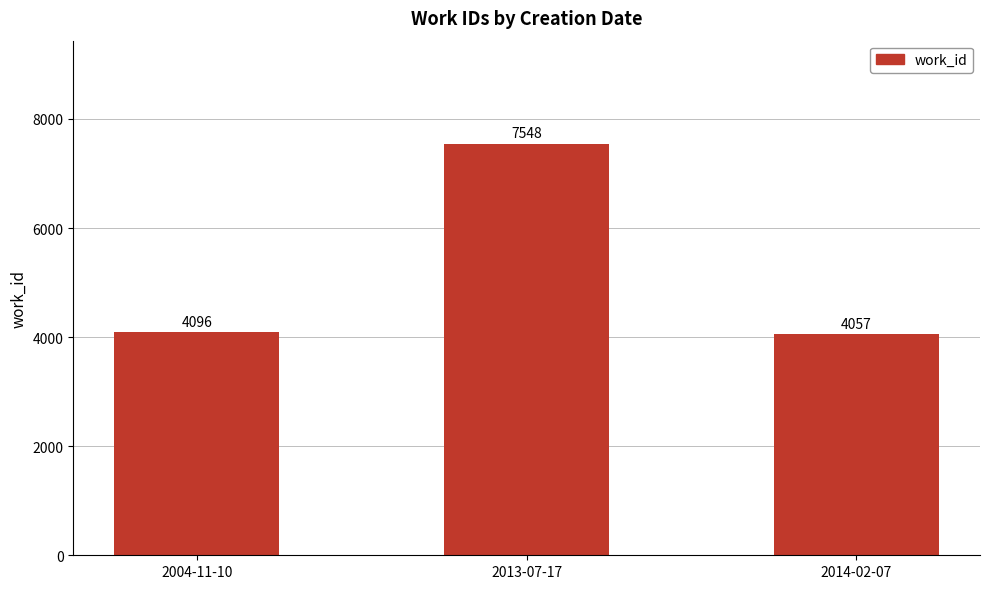

At which category does the chart reach its peak across all series?

2013-07-17